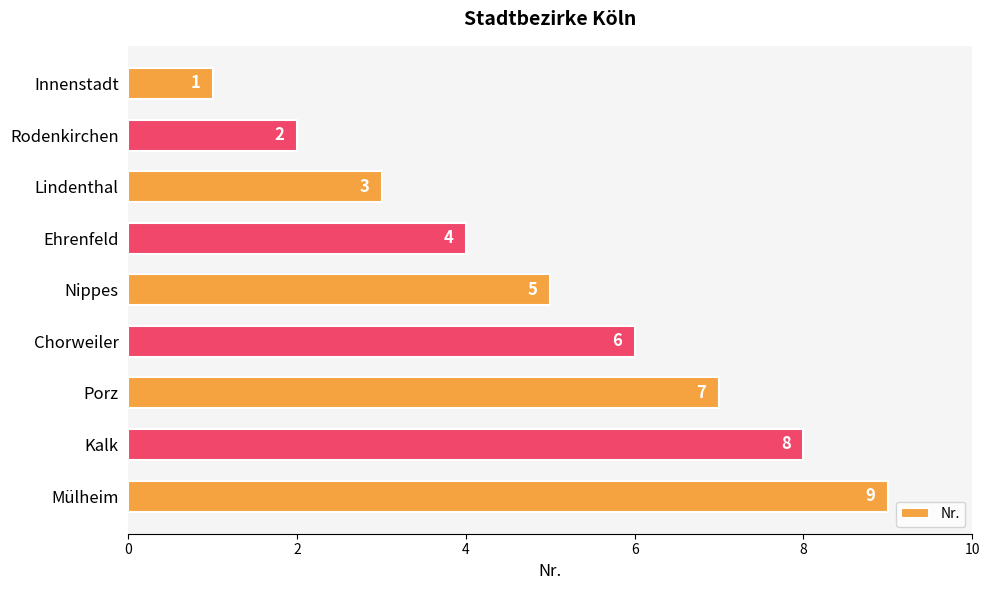

What is the minimum value shown in the chart?

1